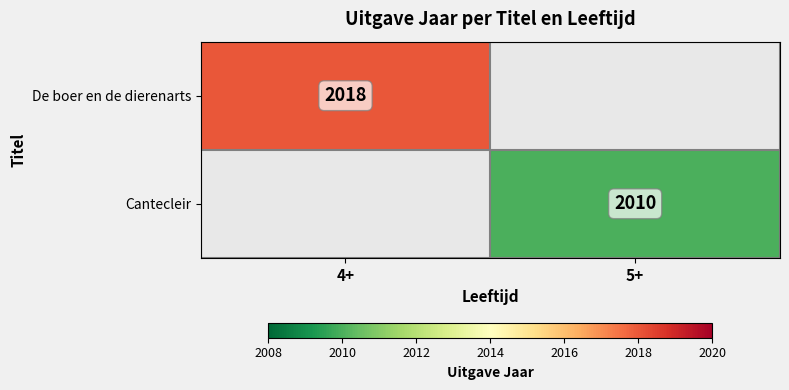

Is the value of De boer en de dierenarts at 4+ greater than the value of Cantecleir at 5+?

Yes